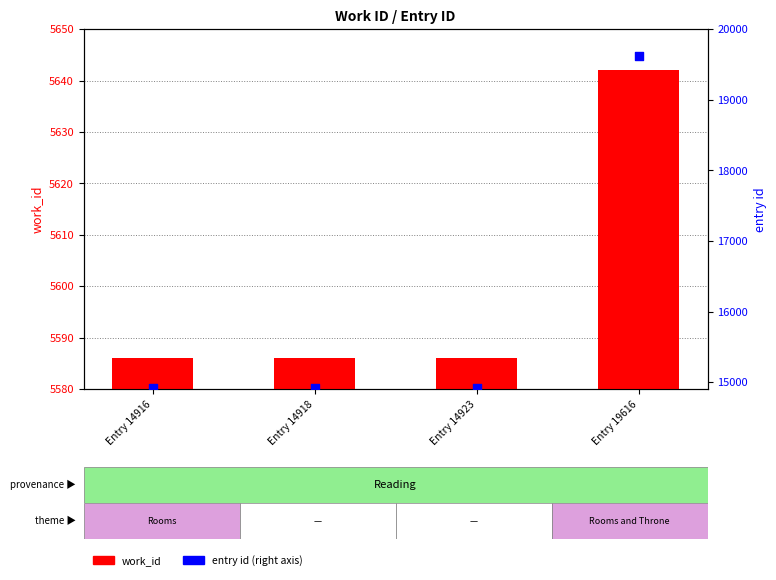

At how many categories does at least one series exceed 13500?

4